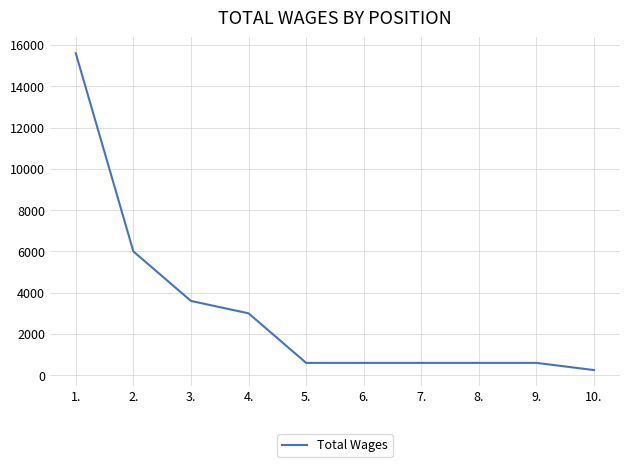

What is the sum of the values at 8. and 10.?

849